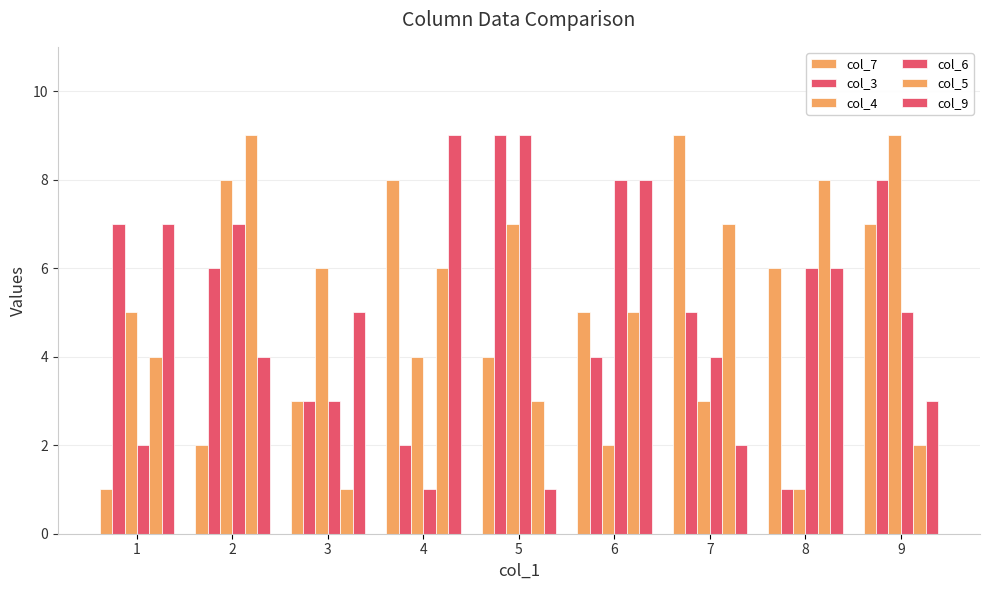

Reading right to left, list all the values displayed in this chart.

col_7: 9=7	8=6	7=9	6=5	5=4	4=8	3=3	2=2	1=1
col_3: 9=8	8=1	7=5	6=4	5=9	4=2	3=3	2=6	1=7
col_4: 9=9	8=1	7=3	6=2	5=7	4=4	3=6	2=8	1=5
col_6: 9=5	8=6	7=4	6=8	5=9	4=1	3=3	2=7	1=2
col_5: 9=2	8=8	7=7	6=5	5=3	4=6	3=1	2=9	1=4
col_9: 9=3	8=6	7=2	6=8	5=1	4=9	3=5	2=4	1=7